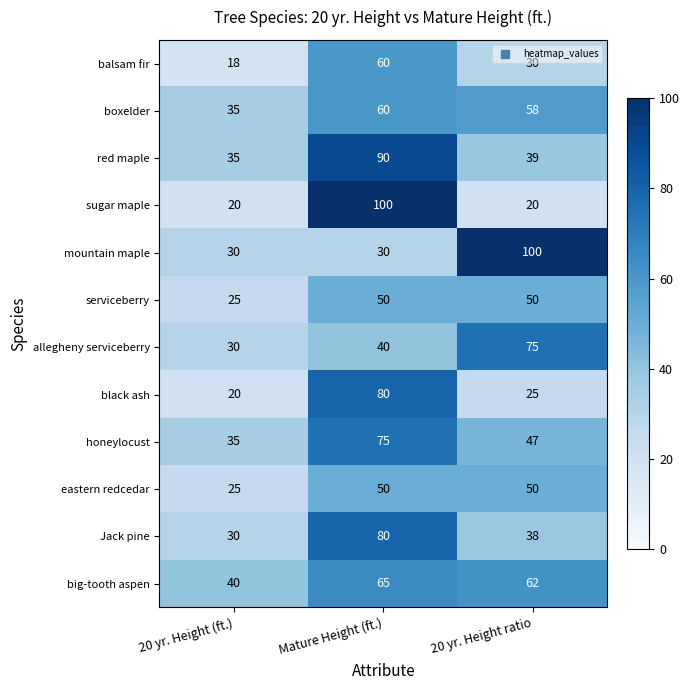

What is the sum of the mountain maple values at 20 yr. Height (ft.) and Mature Height (ft.)?

60